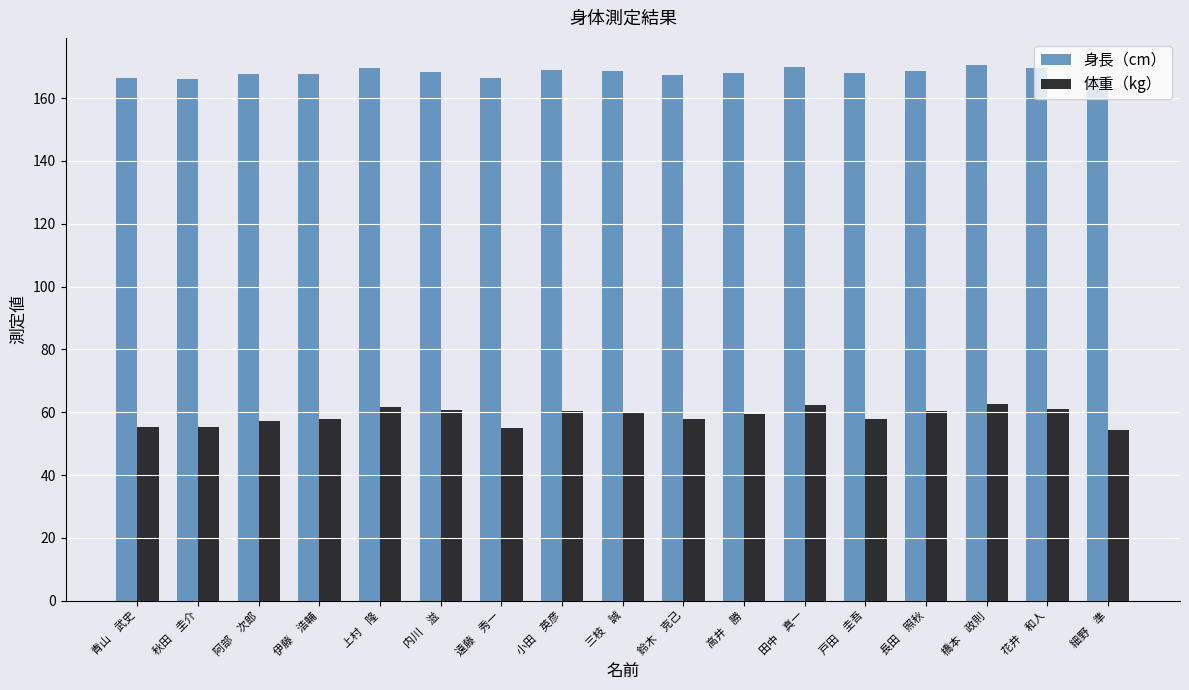

What is the total value across all series at 細野　準?

220.9